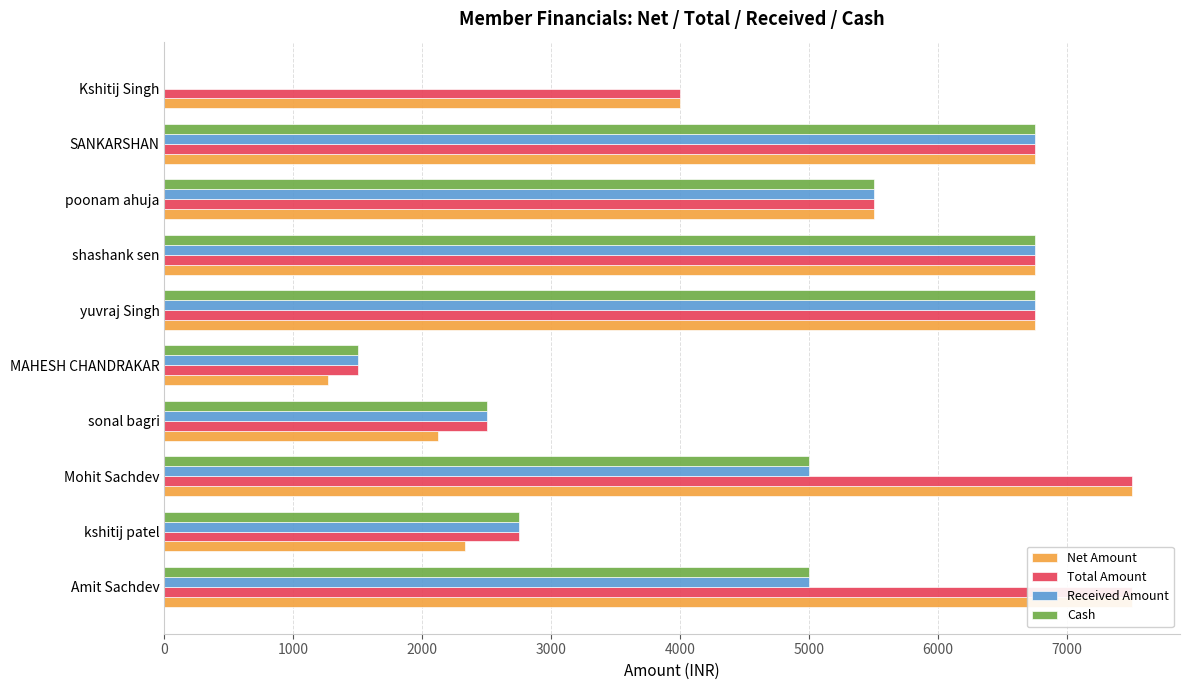

Reading right to left, list all the values displayed in this chart.

Net Amount: 4000.0	6750.0	5500.0	6750.0	6750.0	1271.2	2118.6	7500.0	2330.5	7500.0
Total Amount: 4000.0	6750.0	5500.0	6750.0	6750.0	1500.0	2500.0	7500.0	2750.0	7500.0
Received Amount: 0.0	6750.0	5500.0	6750.0	6750.0	1500.0	2500.0	5000.0	2750.0	5000.0
Cash: 0.0	6750.0	5500.0	6750.0	6750.0	1500.0	2500.0	5000.0	2750.0	5000.0